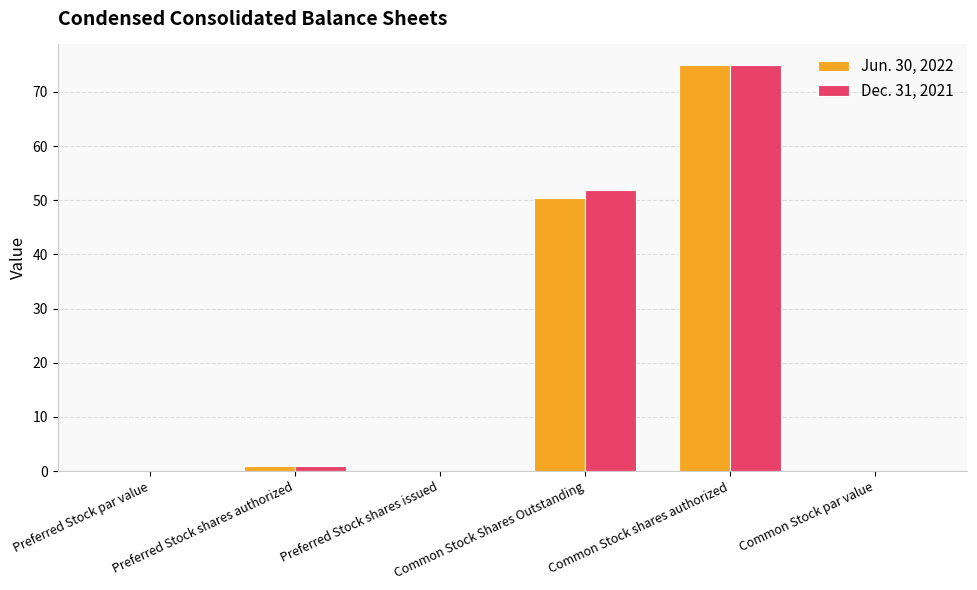

What are all the series names shown in the legend?

Jun. 30, 2022, Dec. 31, 2021